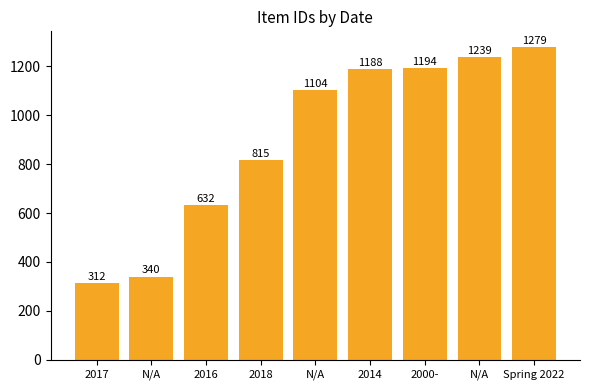

Reading left to right, what are all the values shown in this chart?

312	340	632	815	1104	1188	1194	1239	1279